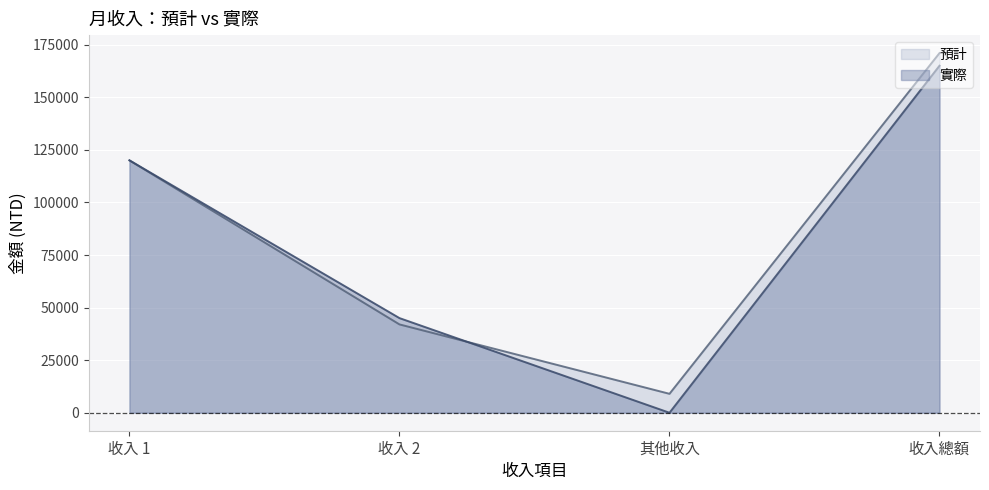

Rank the series by their maximum value, from highest to lowest.

預計, 實際